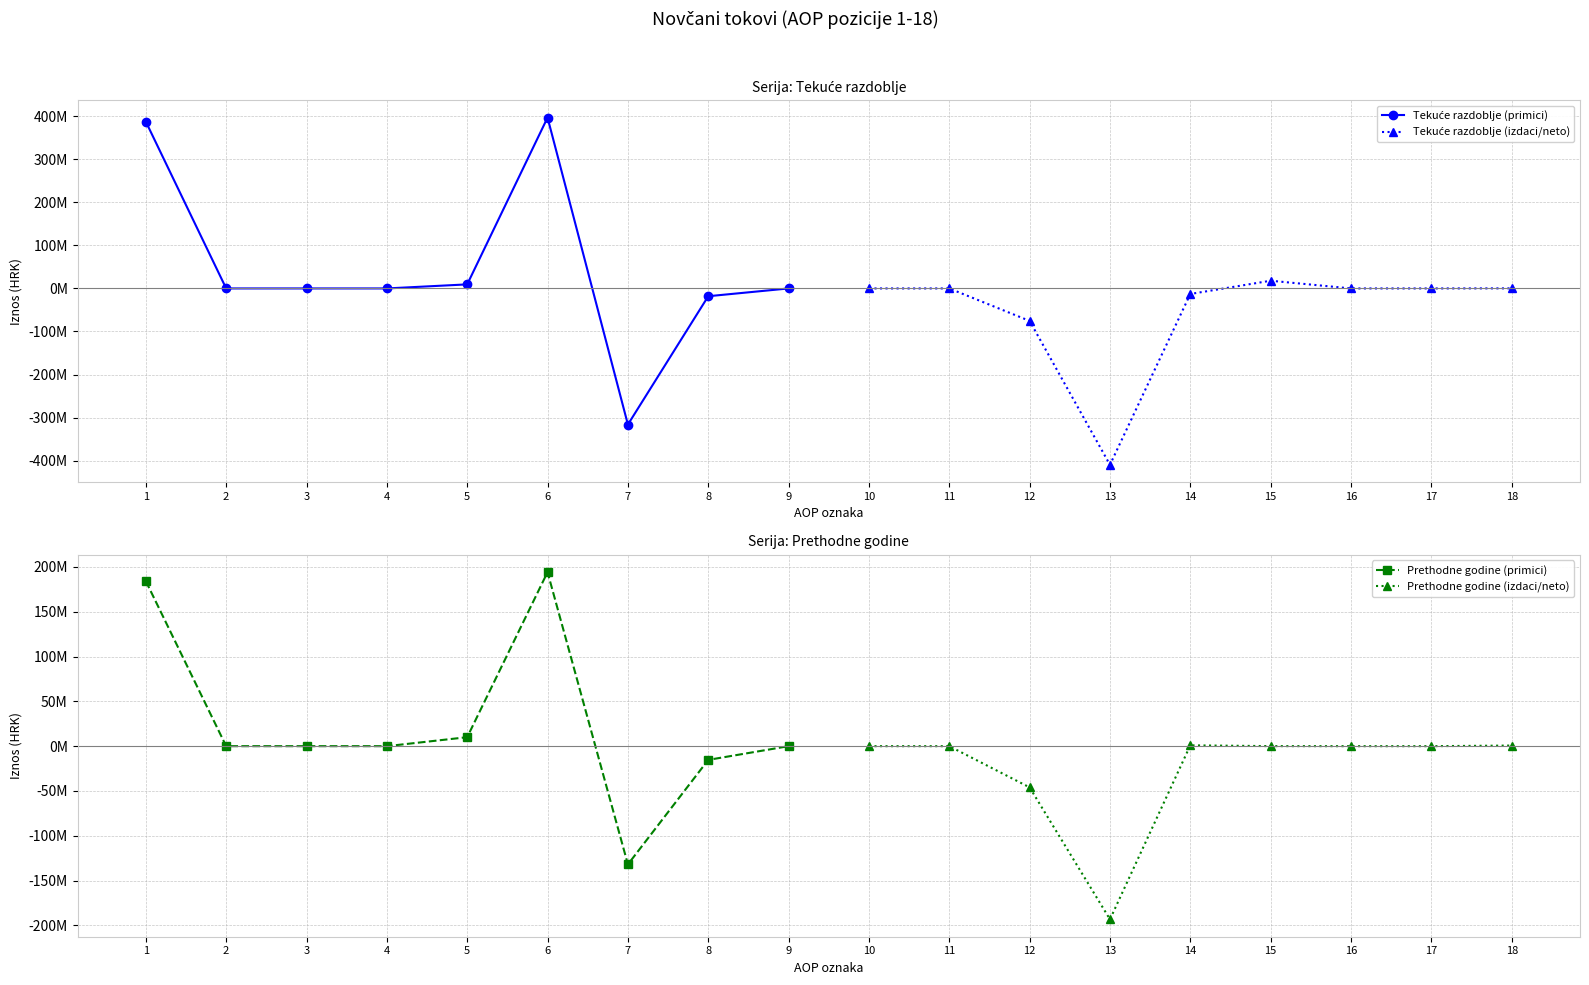

After their last crossing, which series has the higher values: Tekuće razdoblje (izdaci/neto) or Prethodne godine (primici)?

Tekuće razdoblje (izdaci/neto)